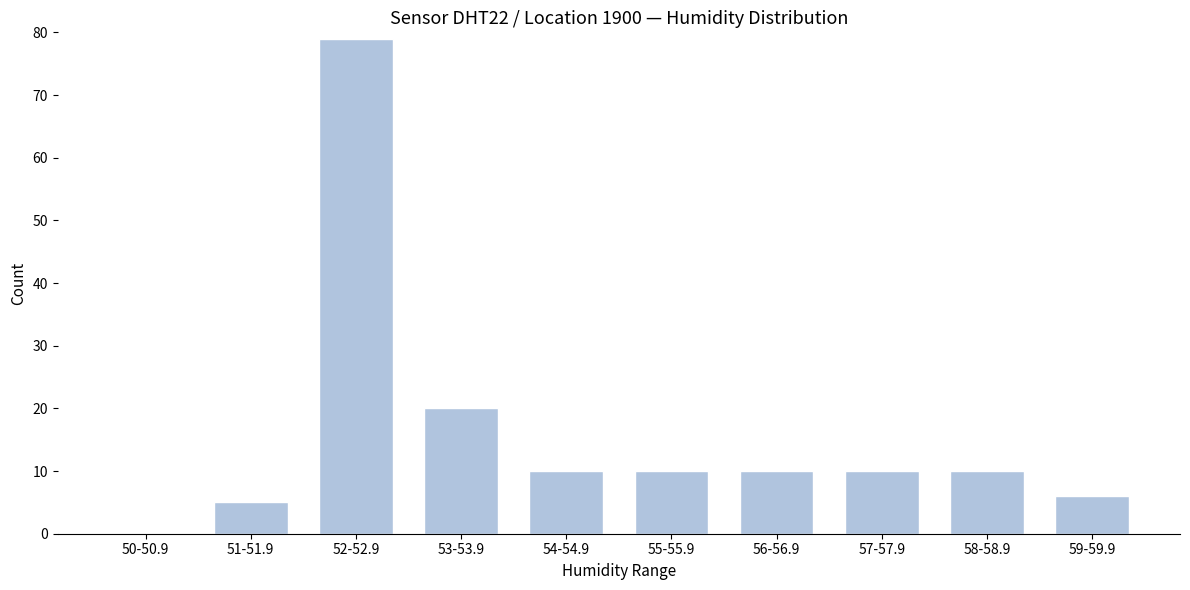

Reading left to right, transcribe all the data shown in this chart.

50-50.9=0	51-51.9=5	52-52.9=79	53-53.9=20	54-54.9=10	55-55.9=10	56-56.9=10	57-57.9=10	58-58.9=10	59-59.9=6